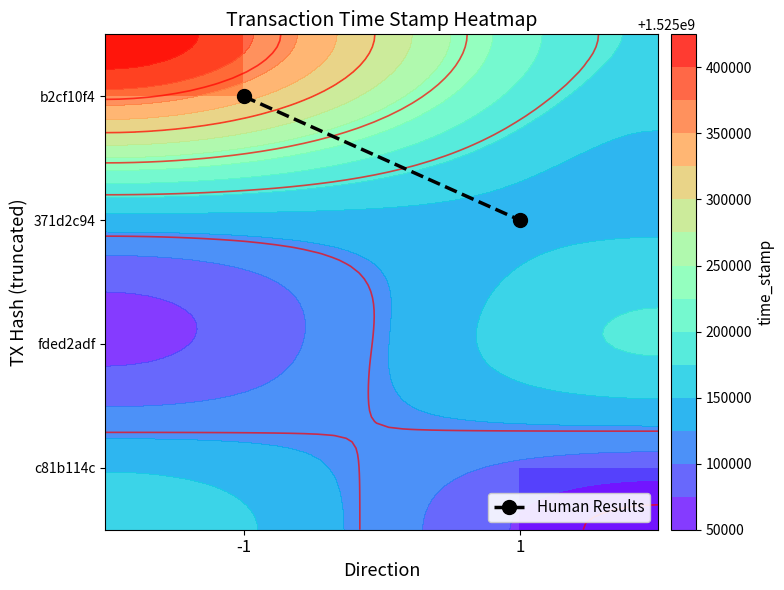

True or false: 371d2c94 has a value of 1525140634.0 at 1.

True